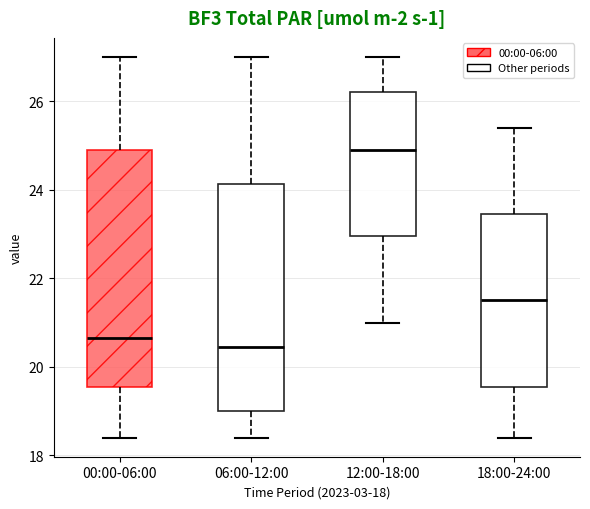

Comparing the boxes themselves (not the whiskers), which one is the tallest?

00:00-06:00